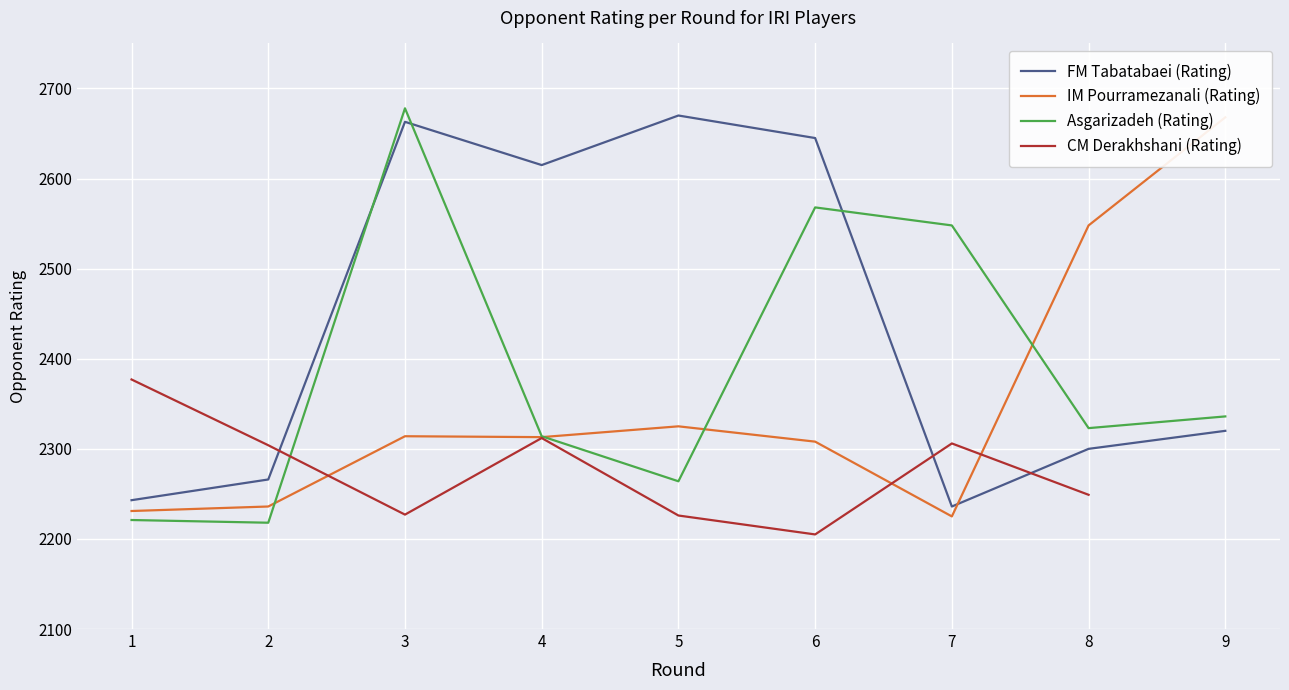

True or false: IM Pourramezanali (Rating) has a value of 2313.0 at 4.

True